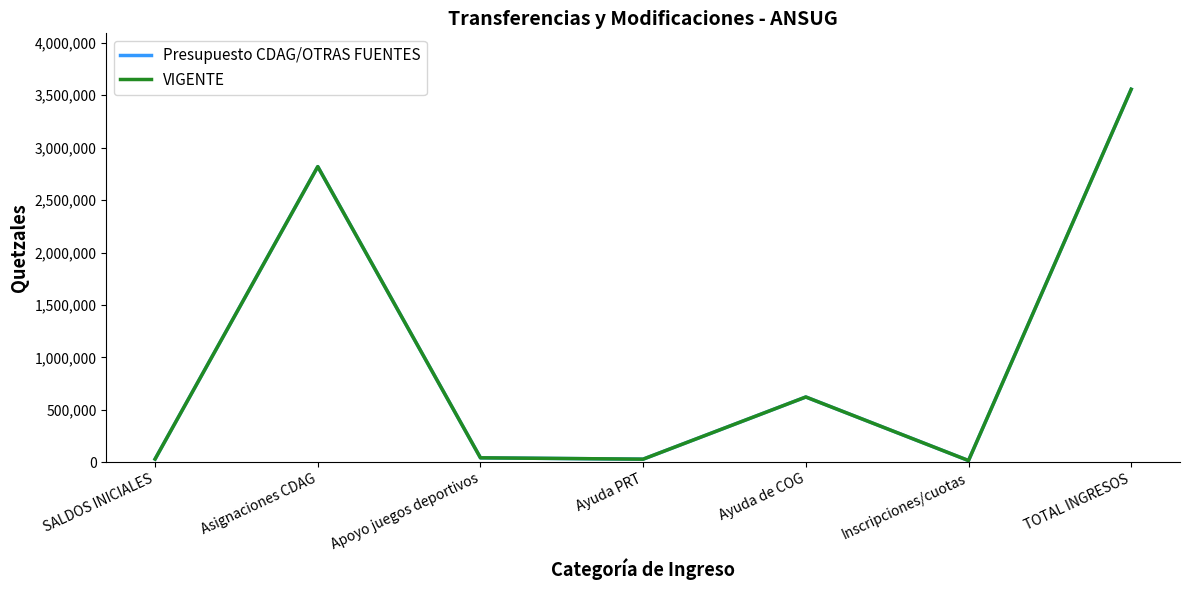

What is the maximum value for VIGENTE?

3557378.3